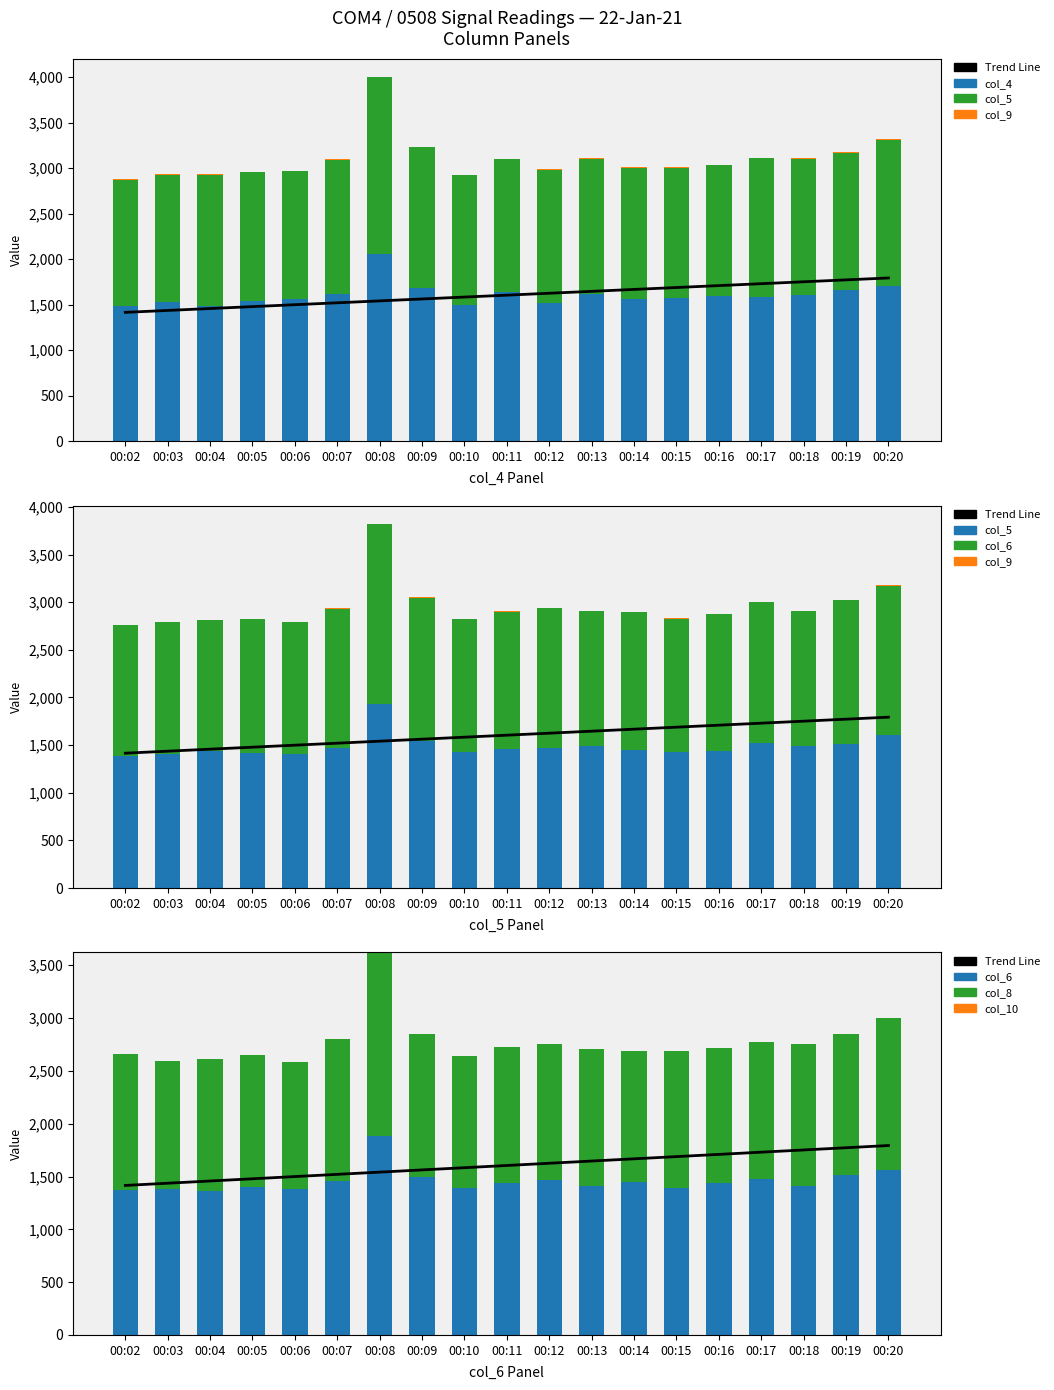

Which series has the widest spread of values?

col_4